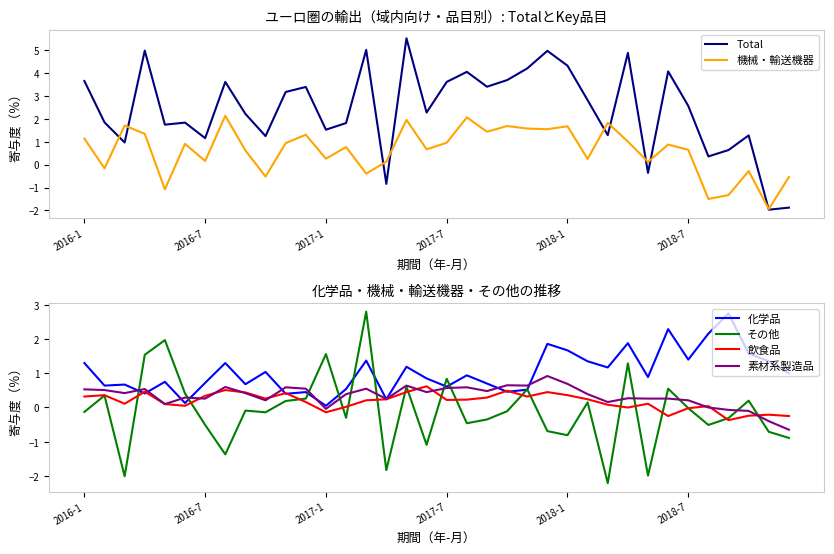

True or false: 機械・輸送機器 and 飲食品 cross at least once.

True